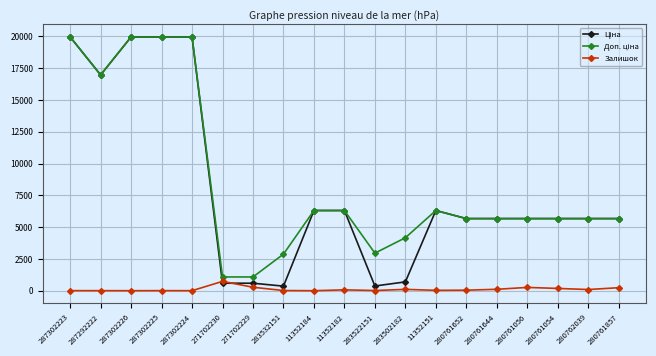

What is the total value across all series at 287302224?

39931.3